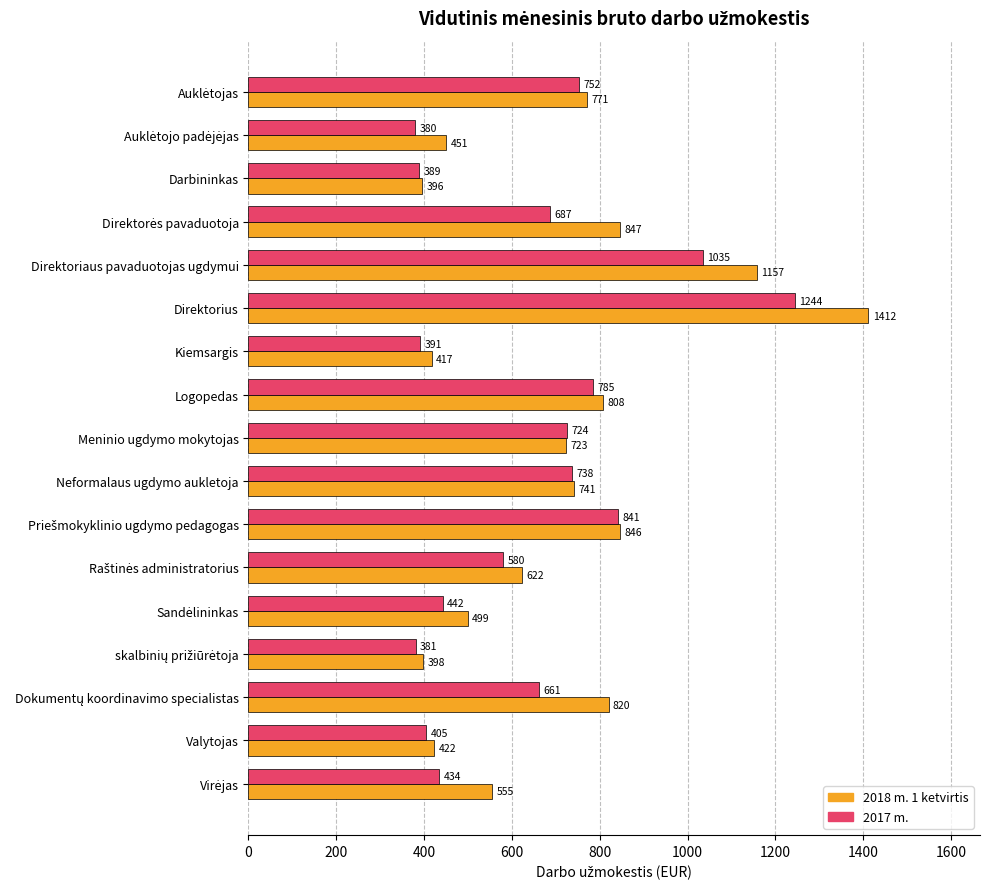

At which category is the sum across all series the highest?

Direktorius